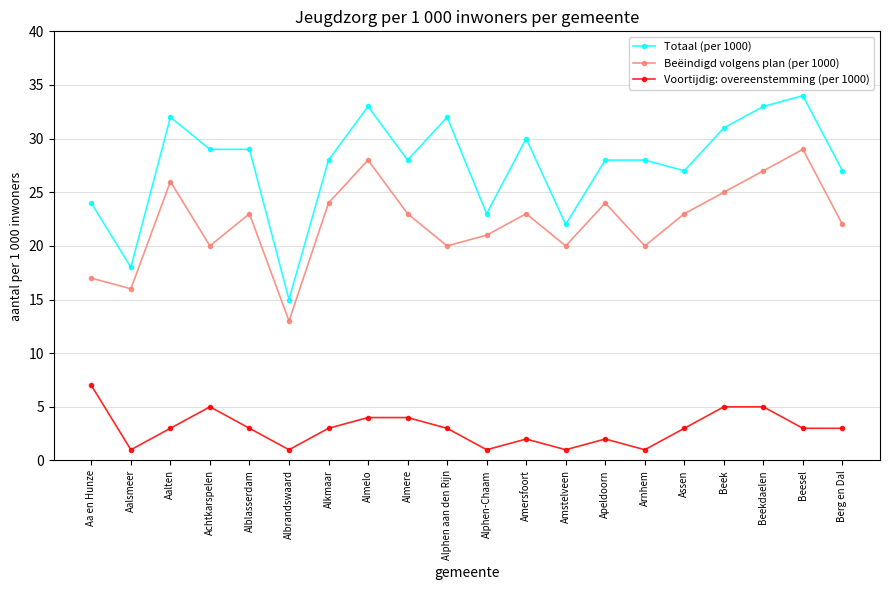

Rank the series at Alkmaar from highest to lowest value.

Totaal (per 1000), Beëindigd volgens plan (per 1000), Voortijdig: overeenstemming (per 1000)